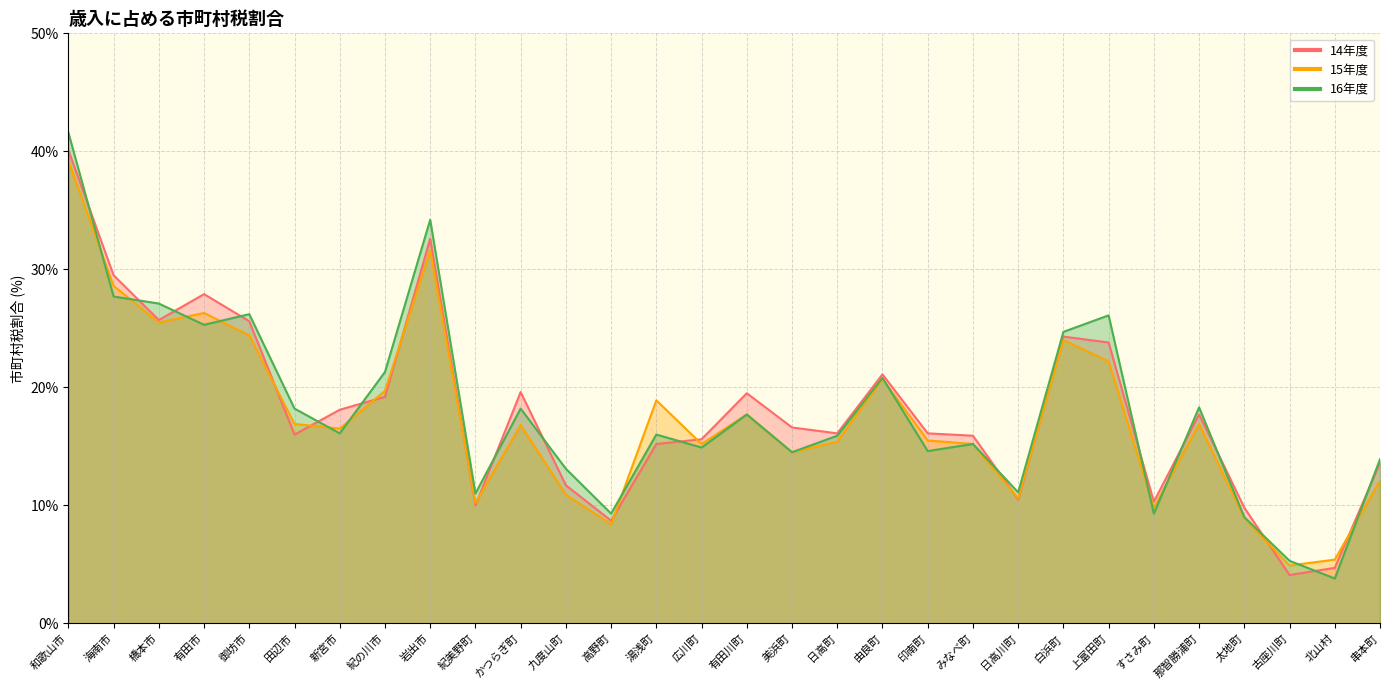

What is the label of the 29th point from the left?

北山村